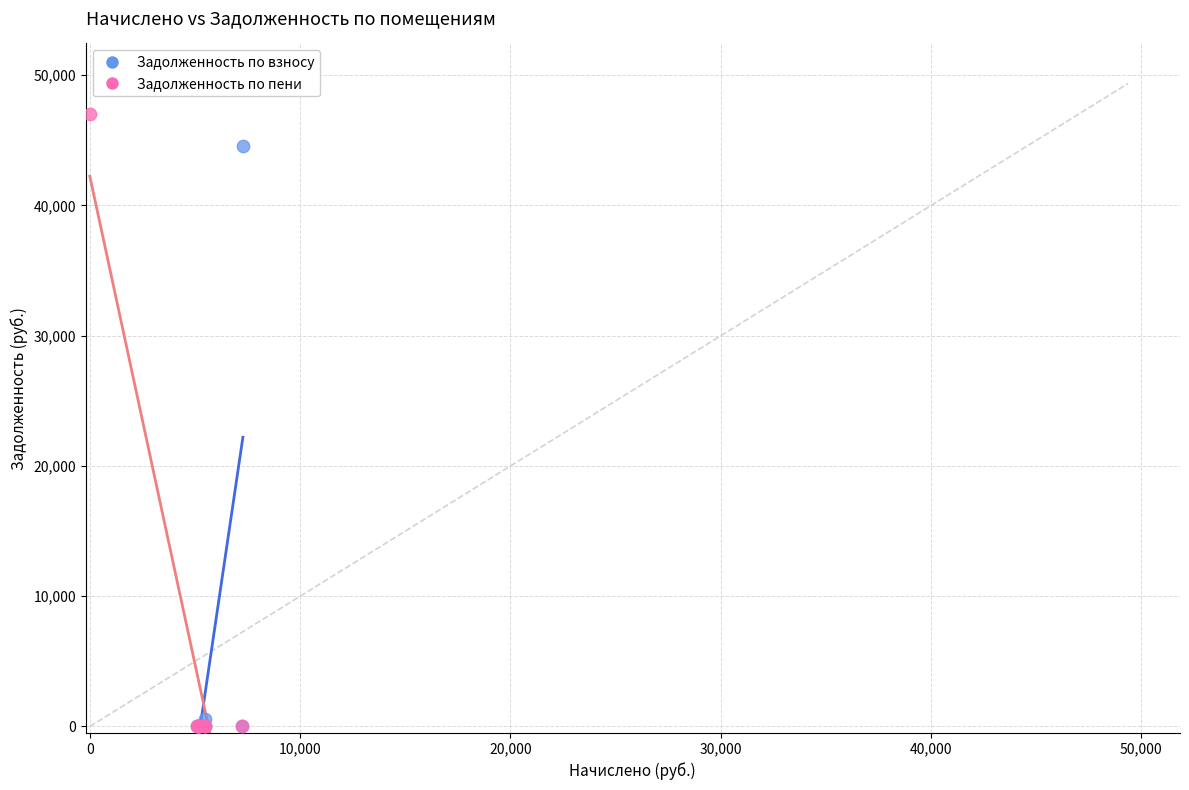

Which series has the largest Y range (max minus min)?

Задолженность по пени